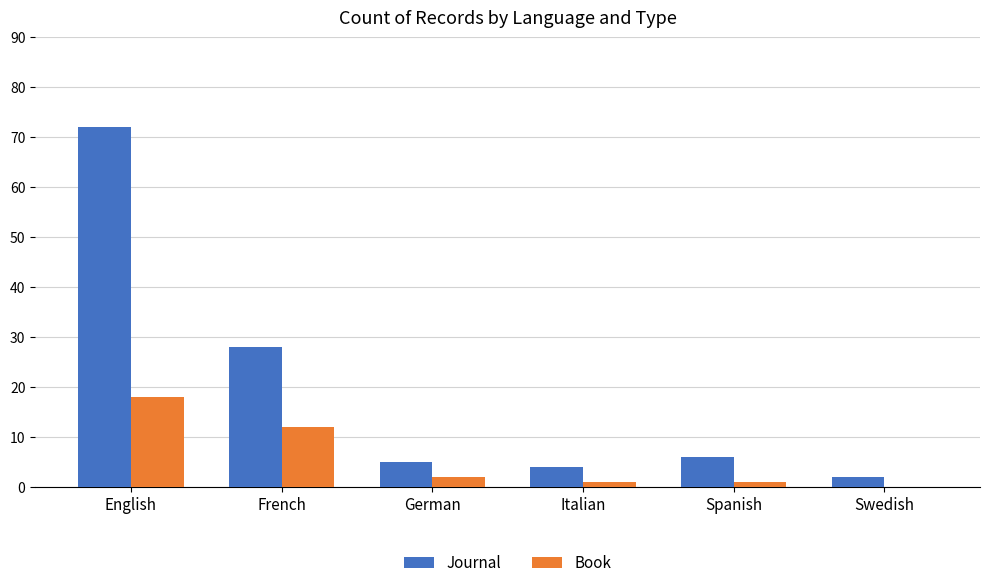

Reading left to right, transcribe all the data shown in this chart.

Journal: 72	28	5	4	6	2
Book: 18	12	2	1	1	0